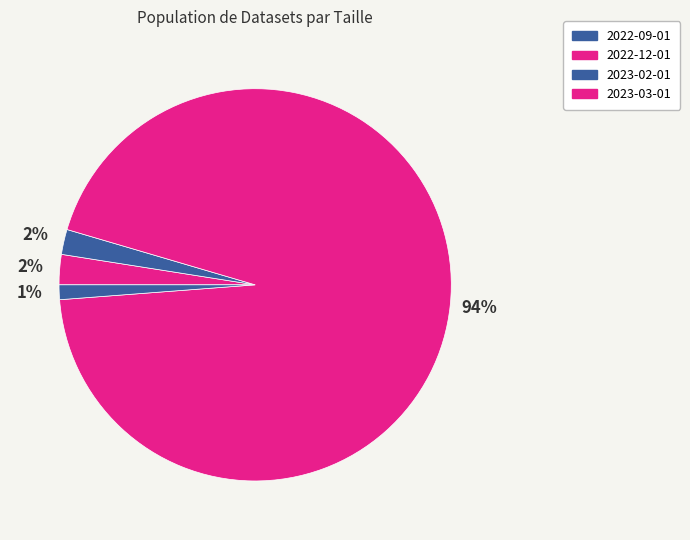

How many segments does this pie chart have?

4